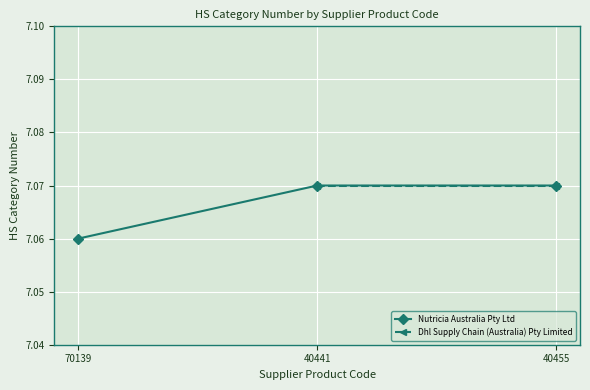

What is the sum of all values?

21.2